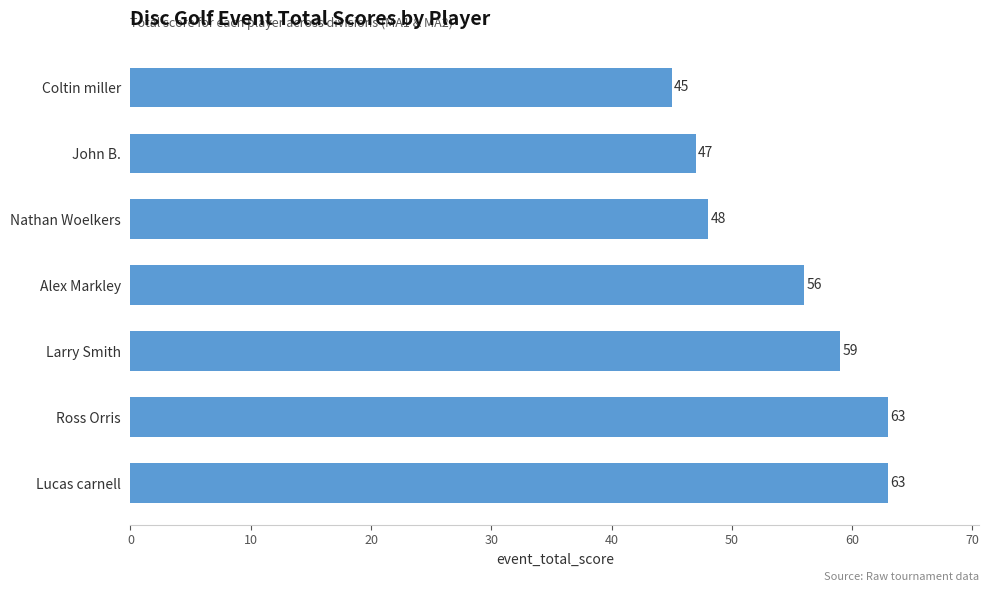

Between John B. and Ross Orris, which is larger?

Ross Orris